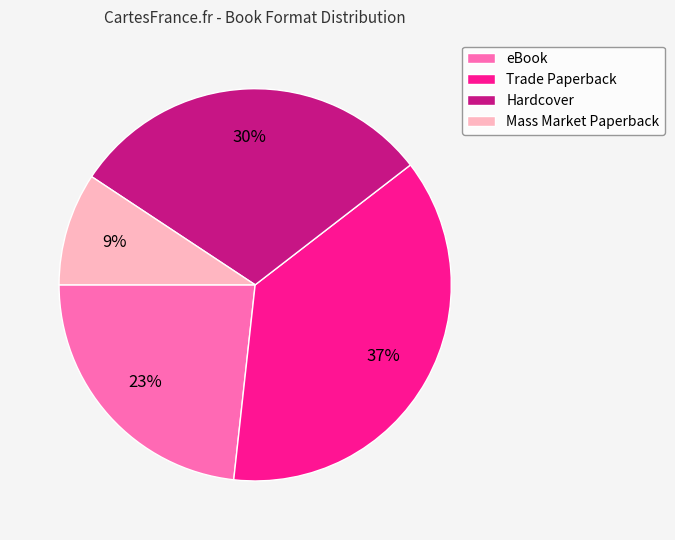

How many segments does this pie chart have?

4